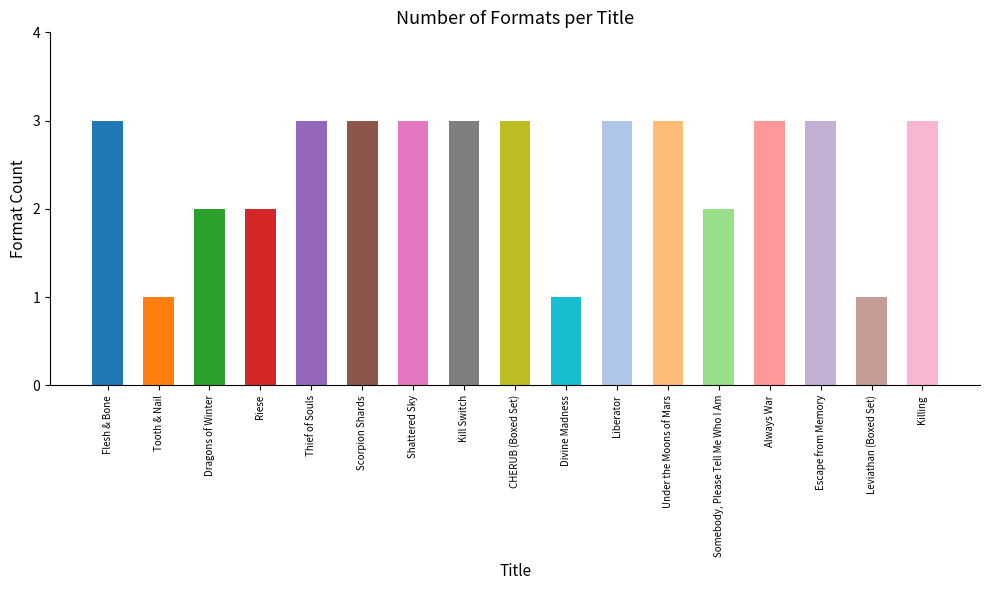

What is the ratio of the value at CHERUB (Boxed Set) to the value at Leviathan (Boxed Set)?

3.0